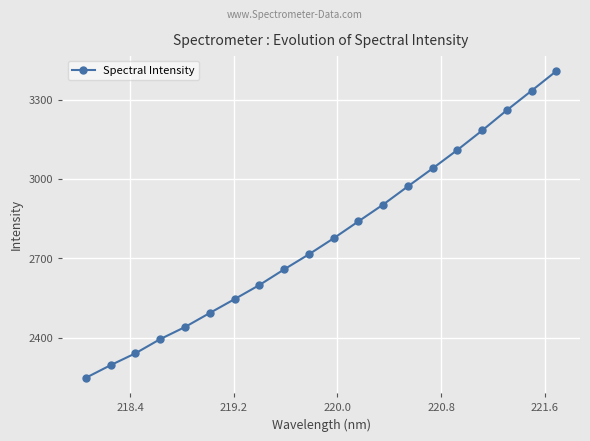

How many distinct data groups are displayed?

1